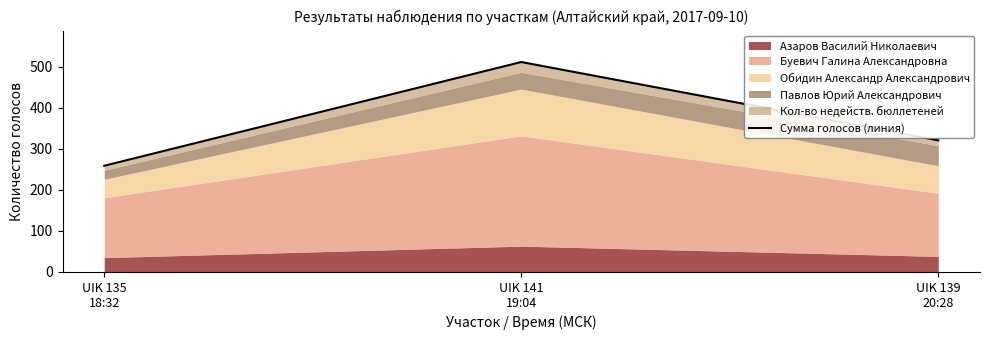

What is the ratio of the value at UIK 135
18:32 to the value at UIK 139
20:28?

0.8